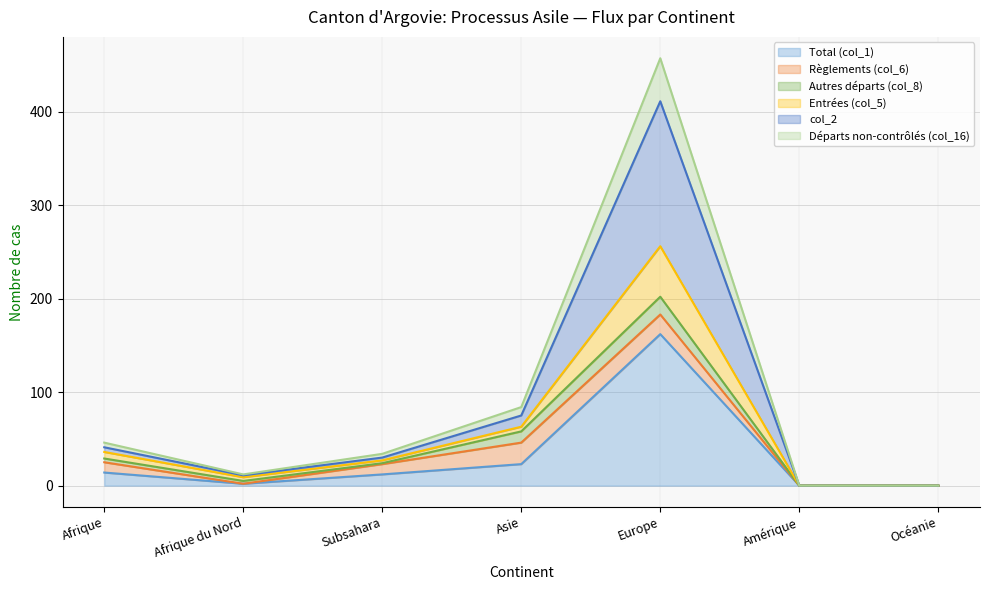

Which category has the highest value in the Total (col_1) series?

Europe